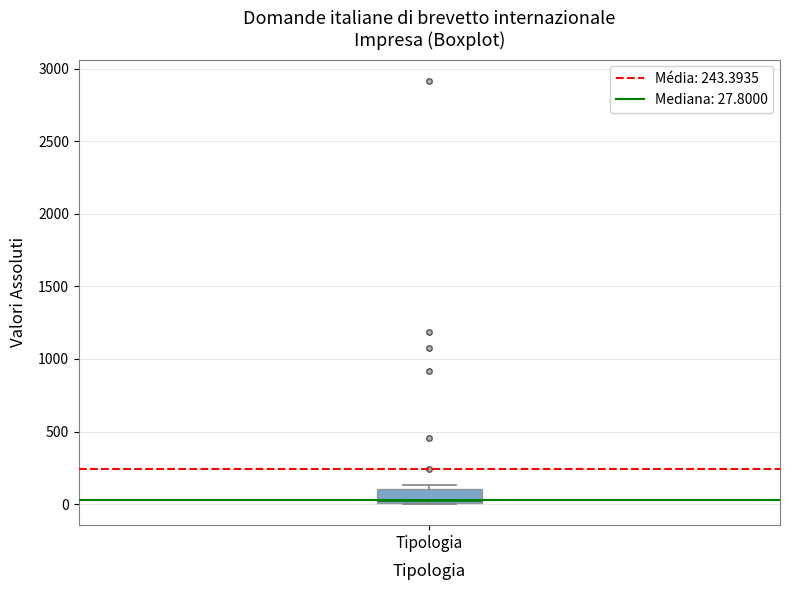

Where does the median line of the box for Tipologia sit on the y-axis? The values are not printed on the chart, so give them approximately, as read against the axis.

50